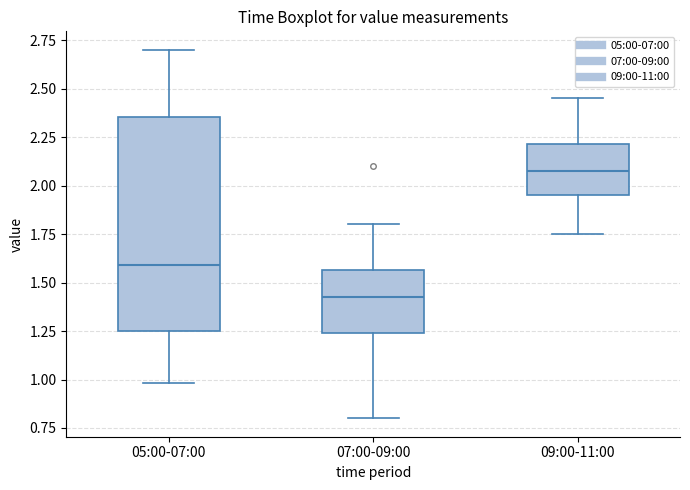

Which box's median line is the highest?

09:00-11:00